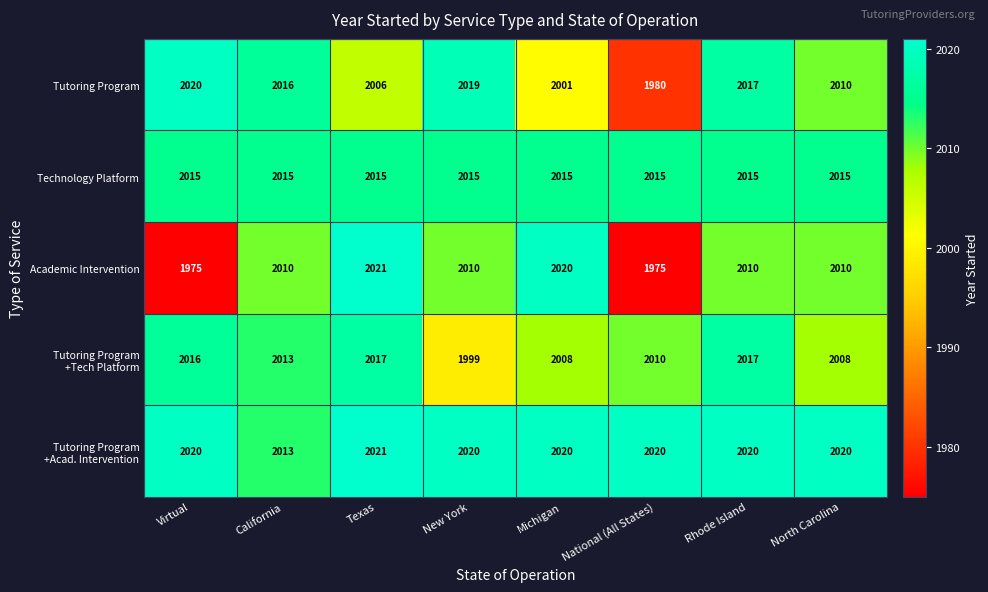

What is the sum of all Tutoring Program values?

16069